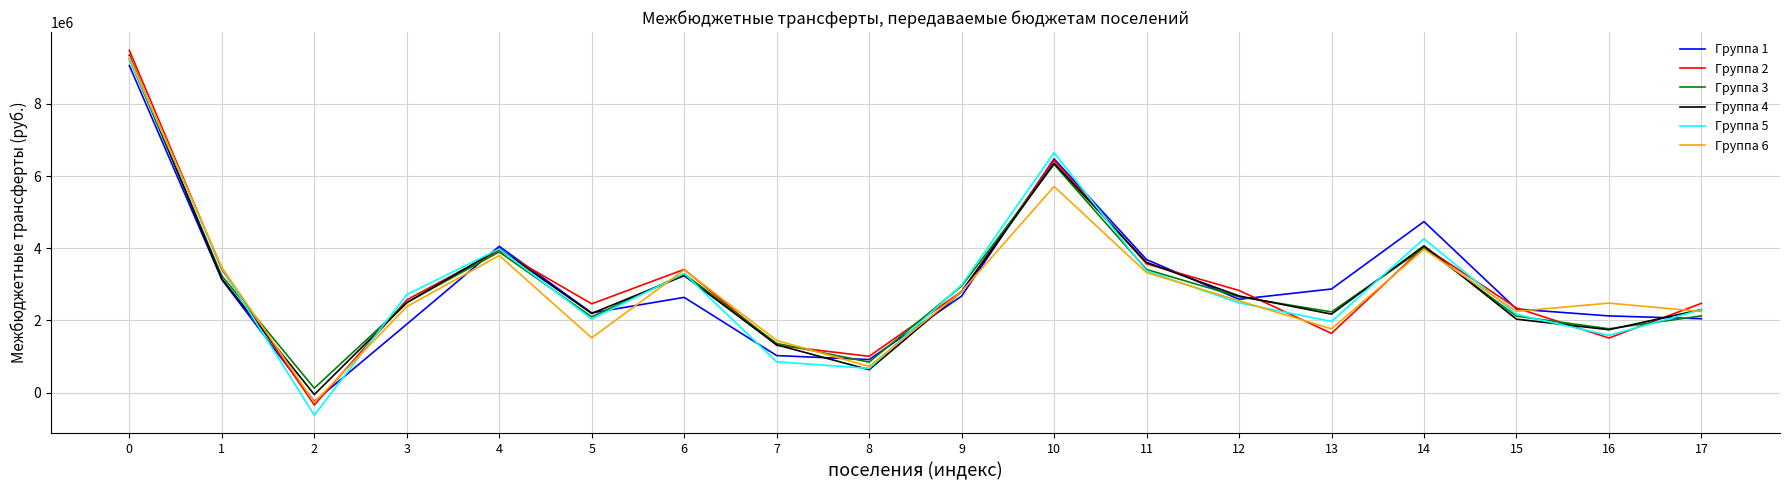

Is this an area chart (filled region under the line)?

No